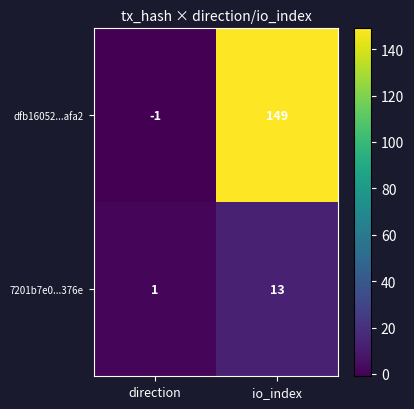

The value of dfb16052...afa2 at direction is -1. True or false?

True